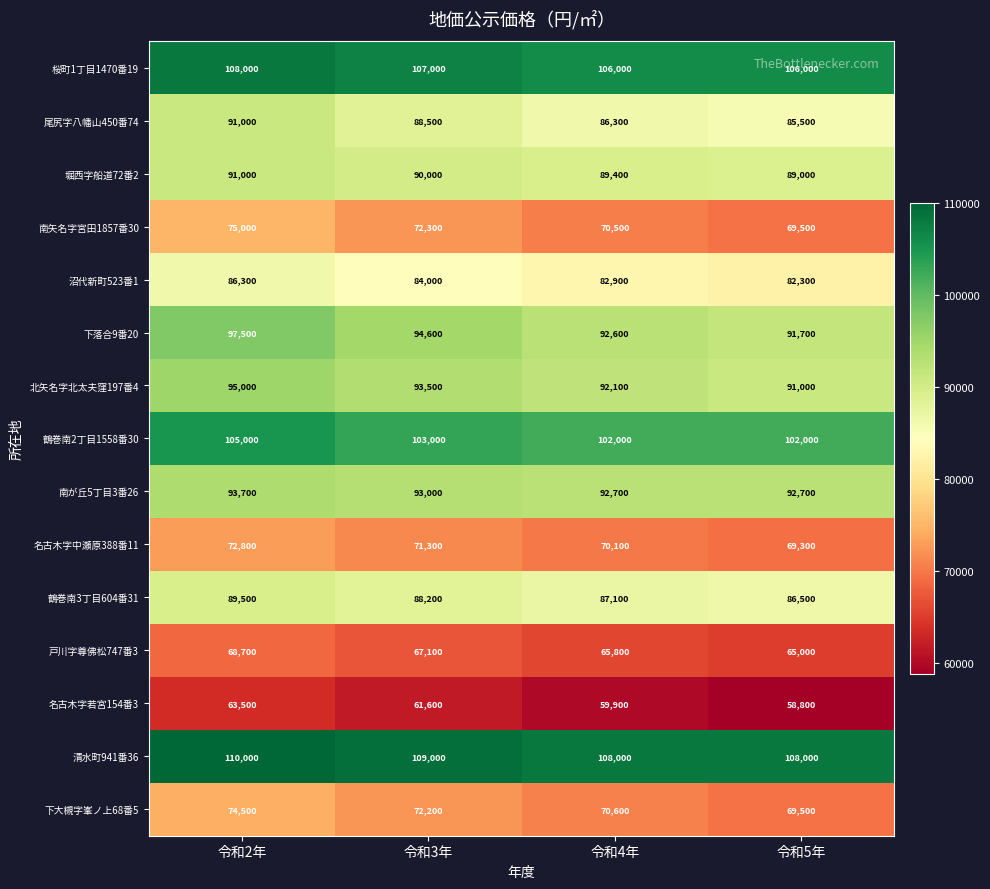

What is the spread (max minus min) of values at 令和3年?

47400